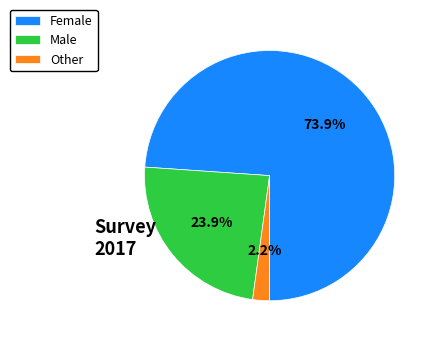

To the nearest percent, what is the combined percentage of Female and Male?

98%